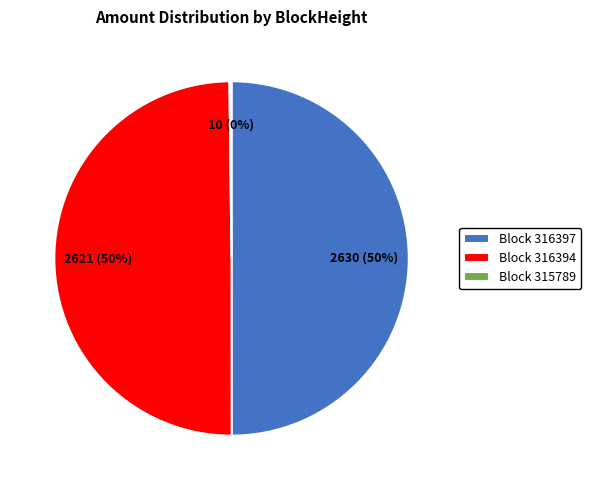

Approximately how many times larger is the value at Block 316397 compared to Block 316394?

1.0